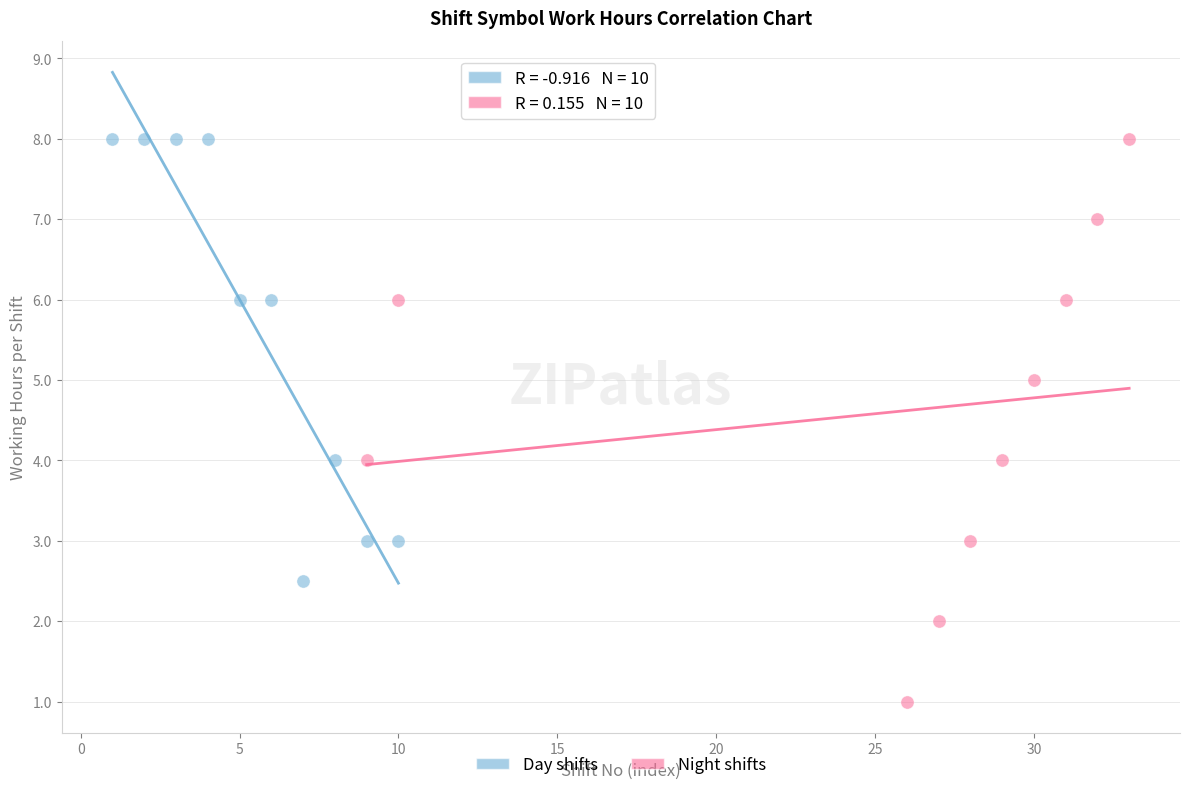

Which series has the largest Y range (max minus min)?

Night shifts